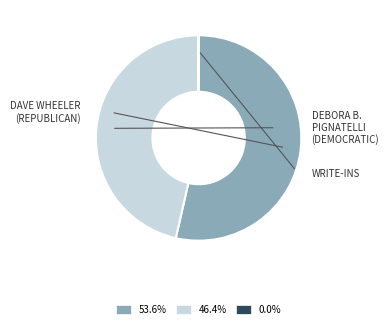

Is there any slice that represents more than half of the pie?

Yes